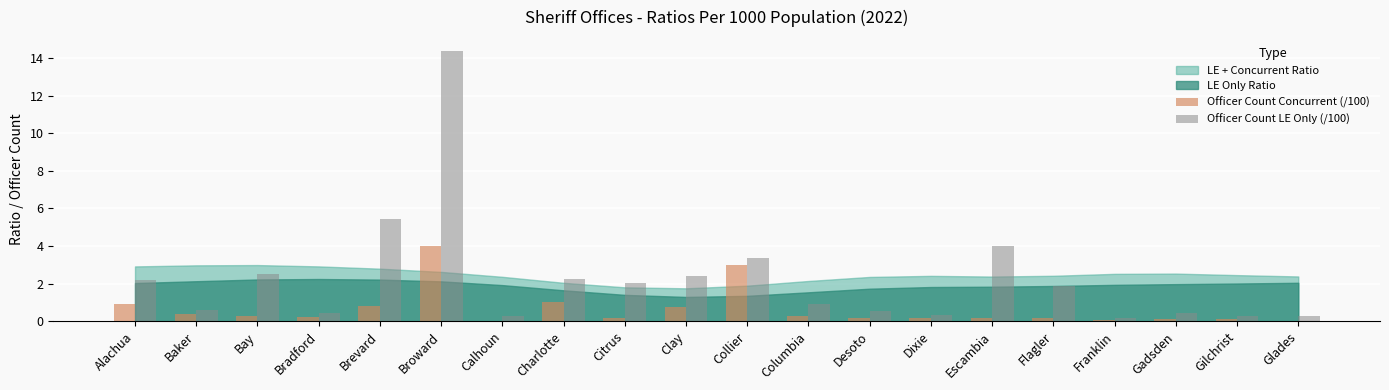

Count the number of data series in this chart.

2